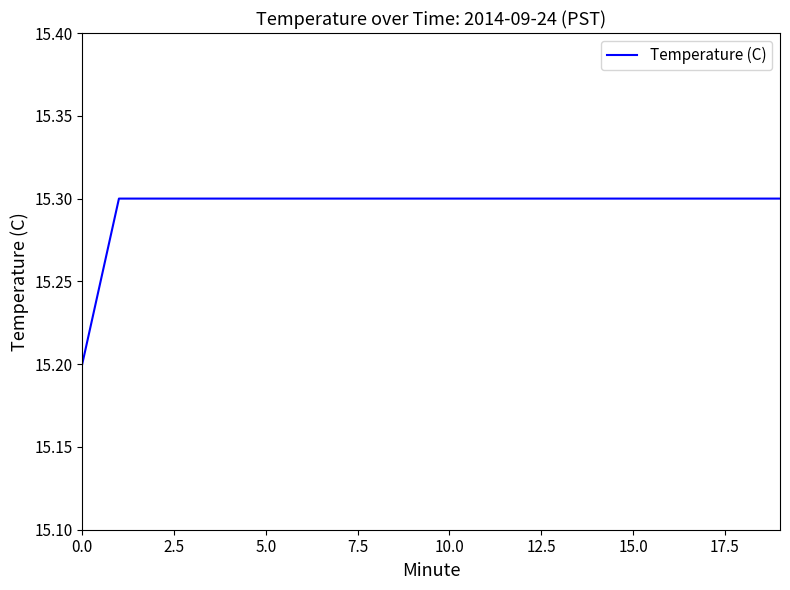

What is the maximum value shown in the chart?

15.3